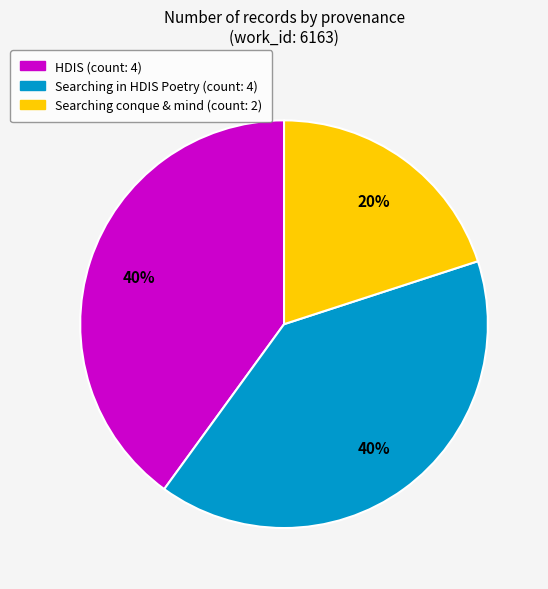

How many slices are in this pie chart?

3